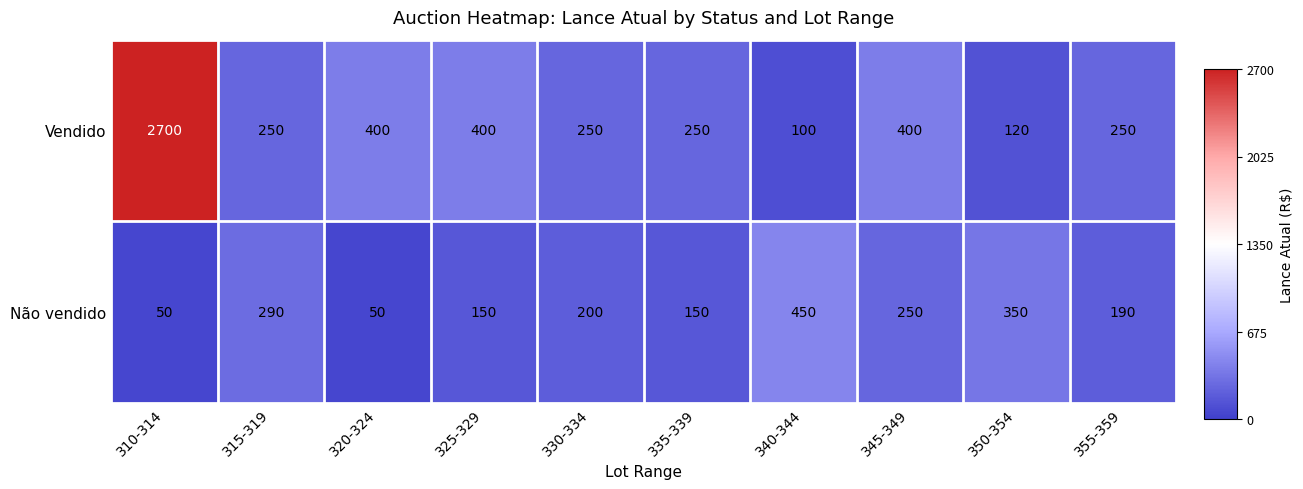

Is the value of Não vendido at 335-339 greater than the value of Vendido at 315-319?

No